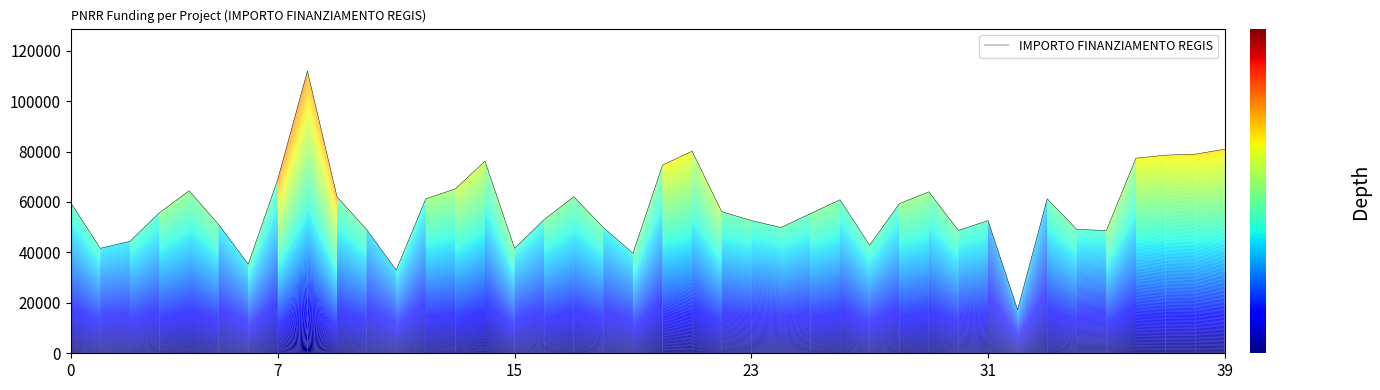

What is the greatest value displayed?

111949.1